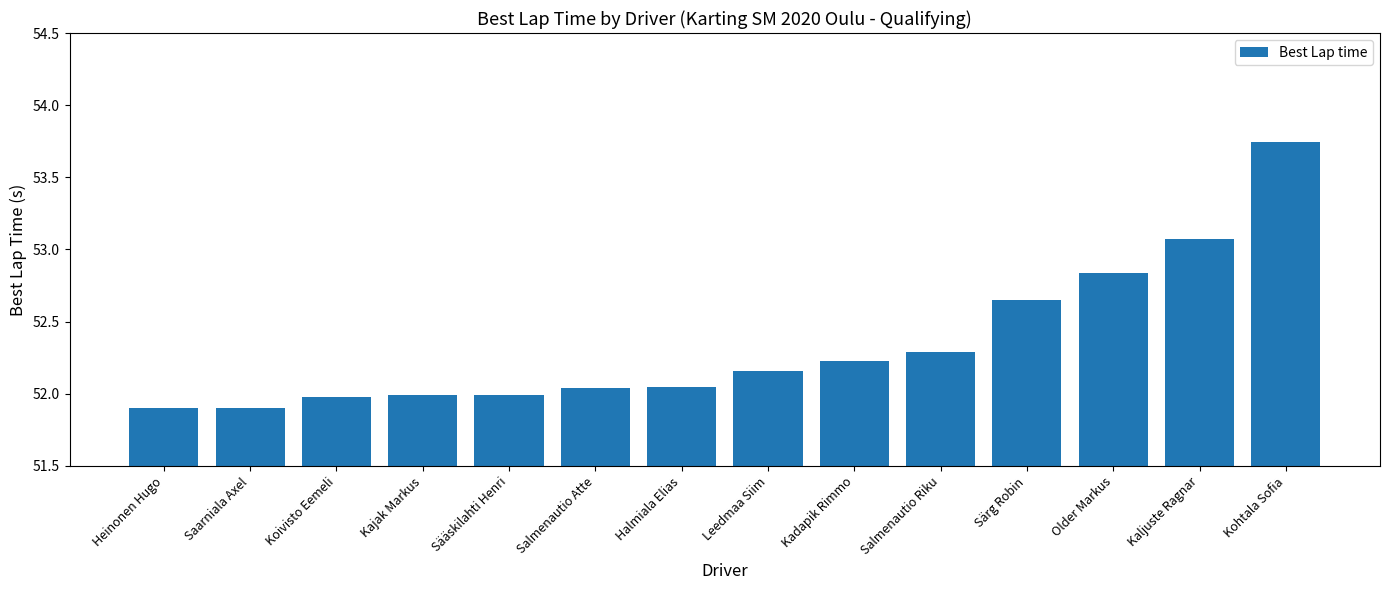

Are the bars horizontal?

No